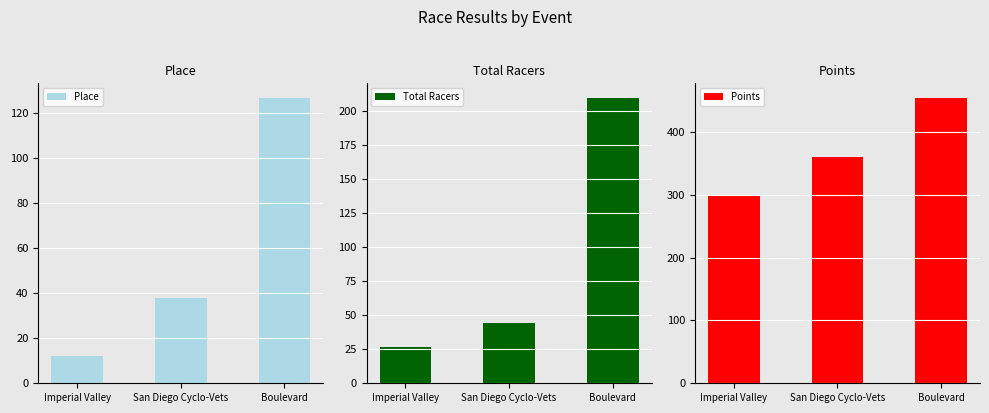

What is the difference between the Total Racers values at Imperial Valley and San Diego Cyclo-Vets?

17